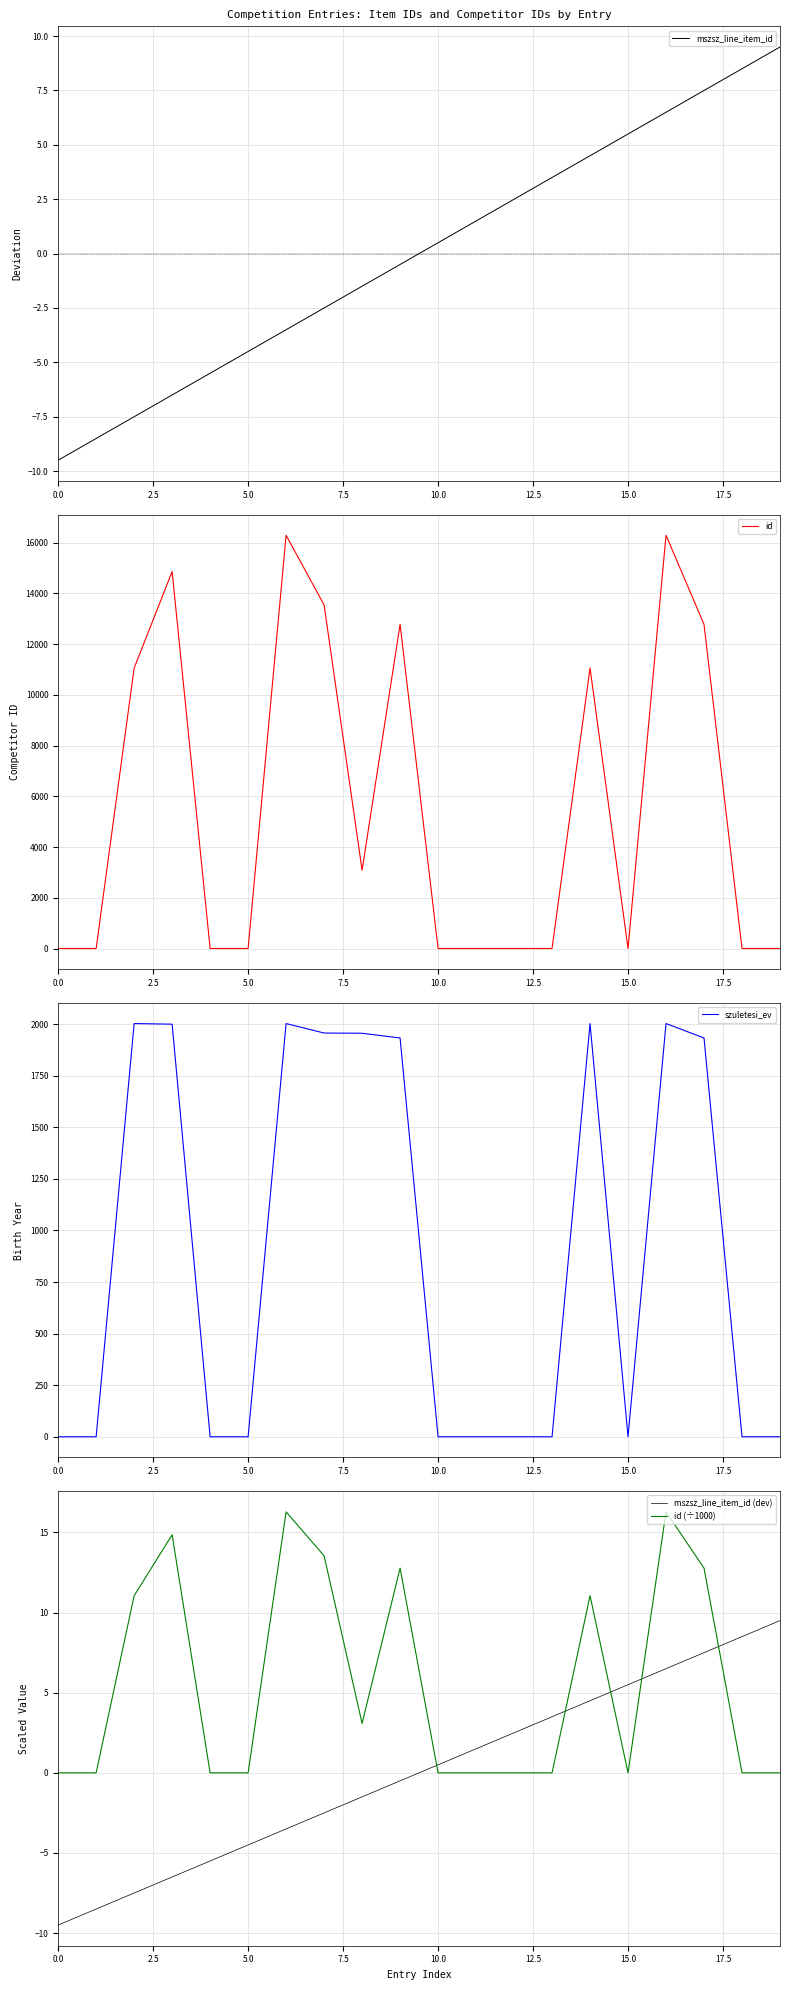

True or false: mszsz_line_item_id has a value of -4.5 at 5.0.

True